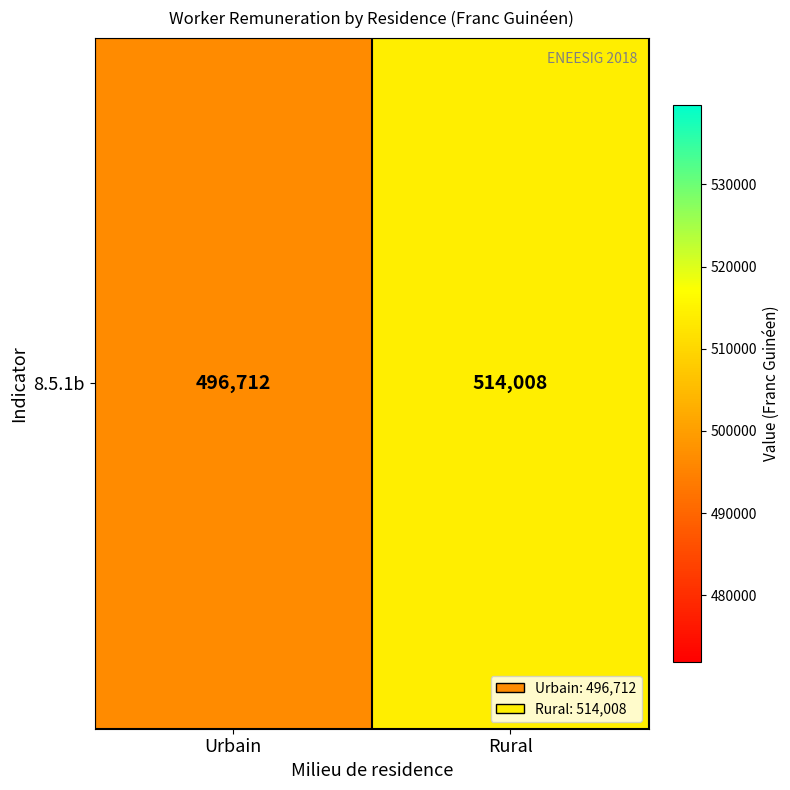

What is the sum of all values?

1010720